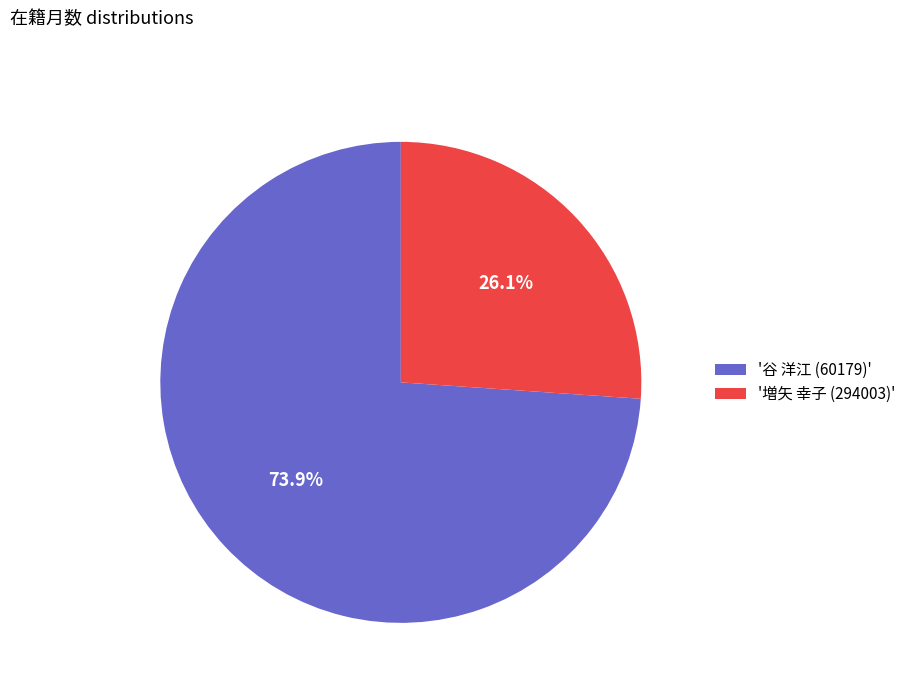

Which category accounts for the majority?

'谷 洋江 (60179)'